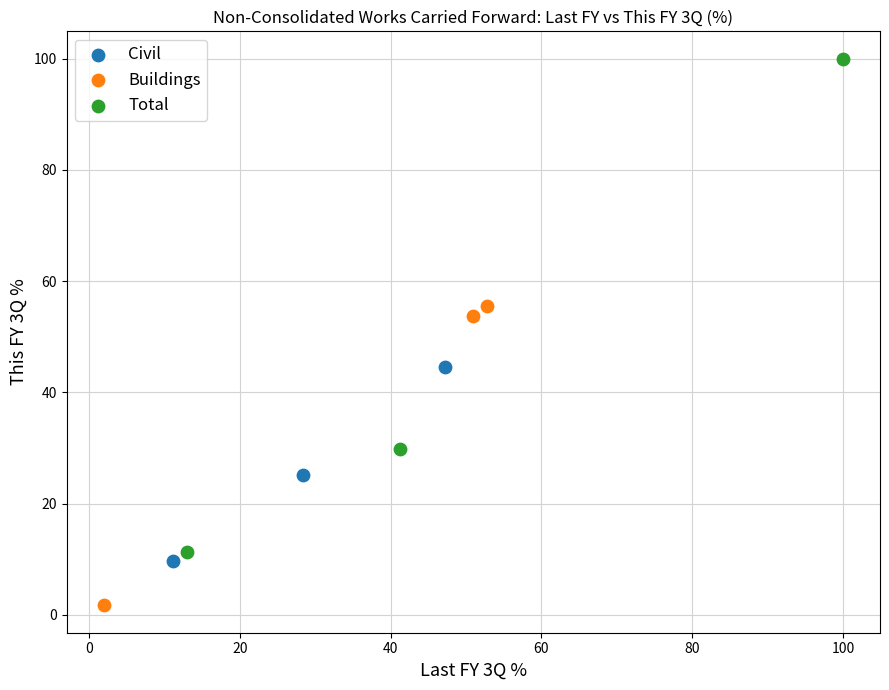

Which series has the largest Y range (max minus min)?

Total